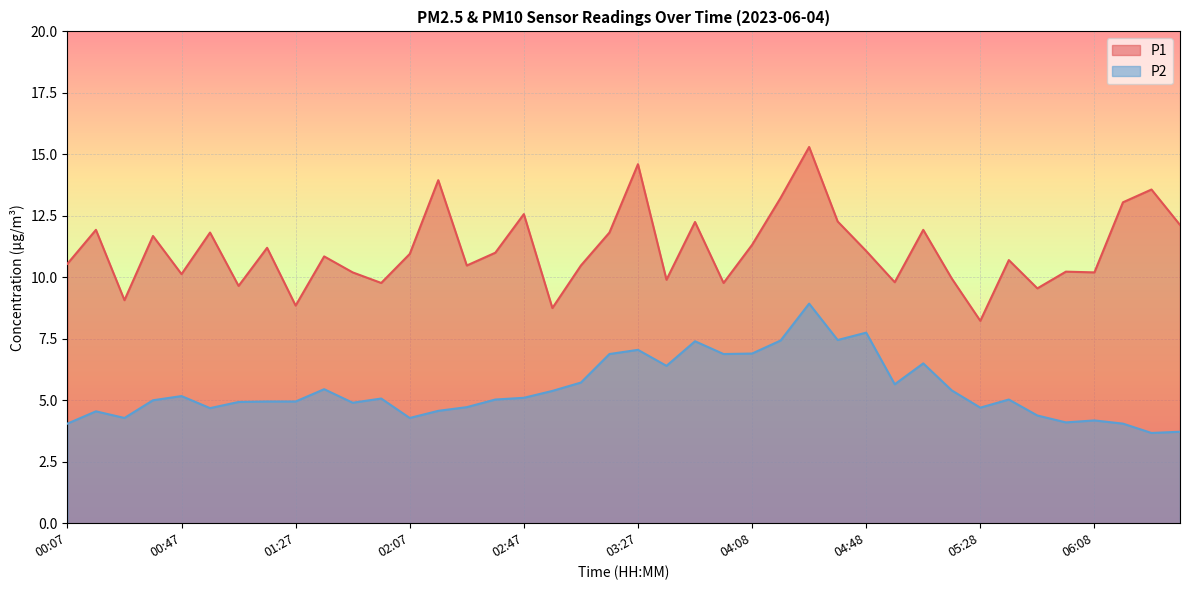

Reading left to right, extract all data points from this chart.

P1: 10.6	11.9	9.1	11.7	10.1	11.8	9.7	11.2	8.8	10.8	10.2	9.8	10.9	13.9	10.5	11.0	12.6	8.8	10.5	11.8	14.6	9.9	12.2	9.8	11.3	13.2	15.3	12.3	11.1	9.8	11.9	9.9	8.2	10.7	9.6	10.2	10.2	13.1	13.6	12.1
P2: 4.0	4.5	4.3	5.0	5.2	4.7	4.9	5.0	5.0	5.5	4.9	5.1	4.3	4.6	4.7	5.0	5.1	5.4	5.7	6.9	7.0	6.4	7.4	6.9	6.9	7.4	8.9	7.5	7.8	5.7	6.5	5.4	4.7	5.0	4.4	4.1	4.2	4.0	3.7	3.7